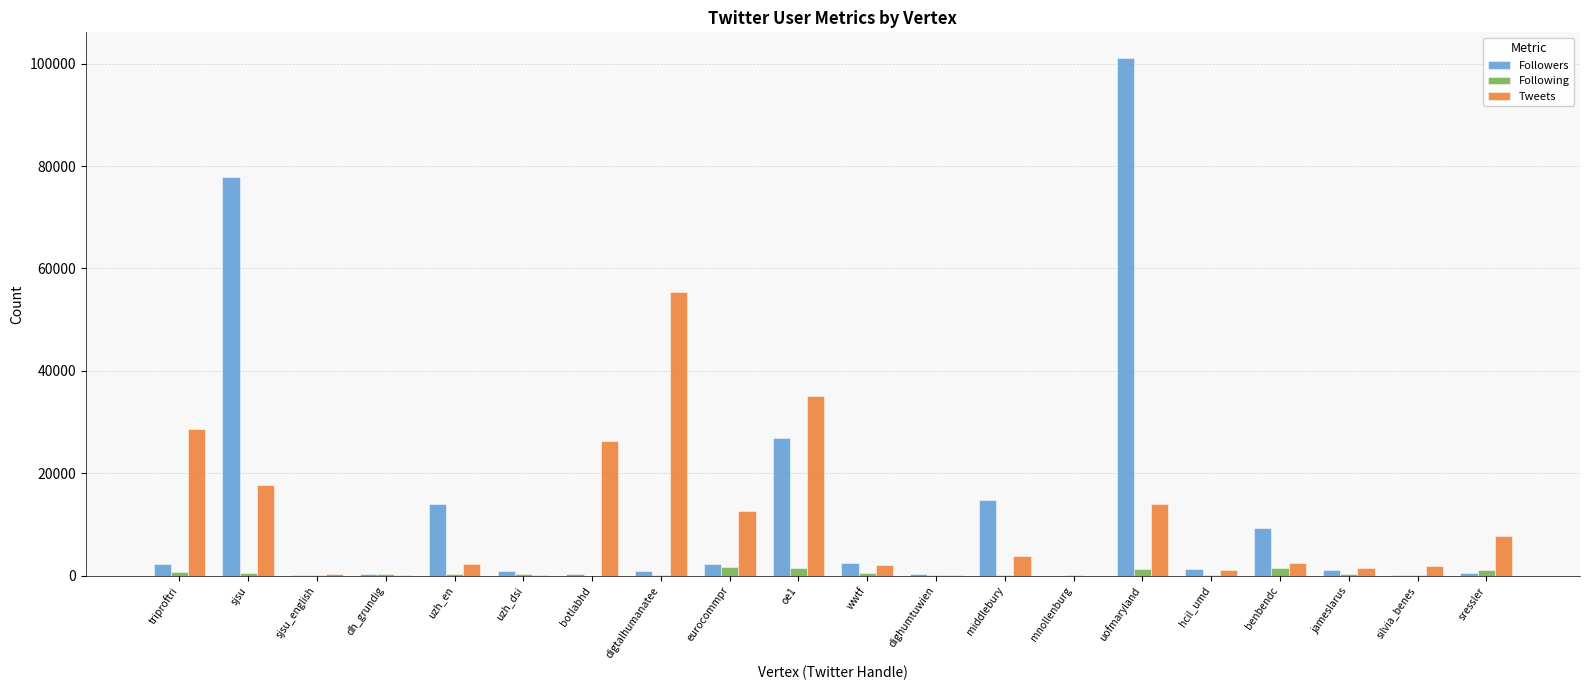

What is the highest value of the Followers series?

101067